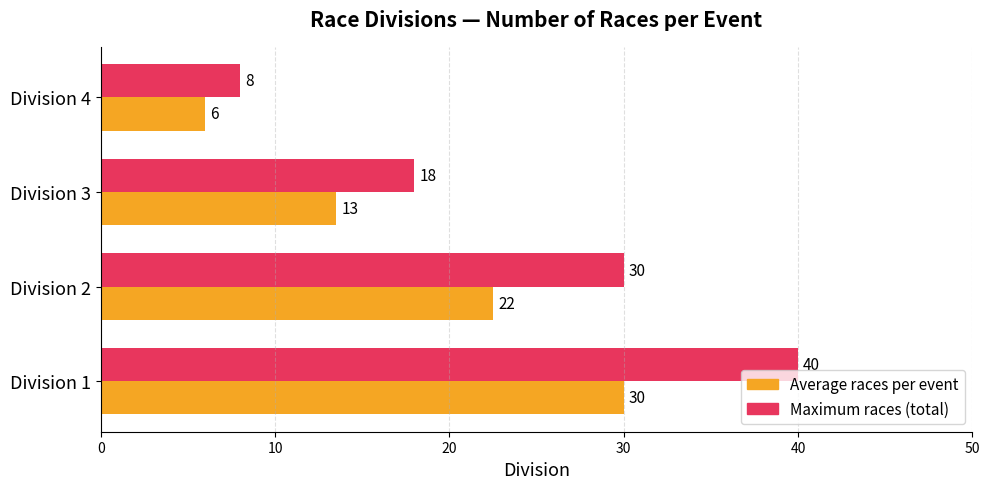

What is the greatest value displayed?

40.0